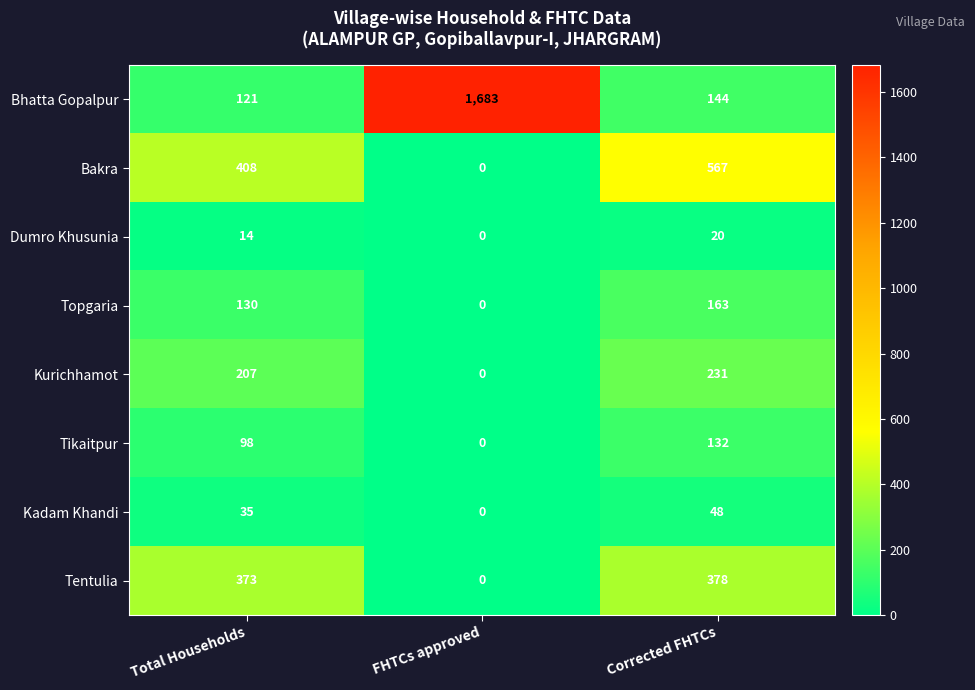

At which label is Kurichhamot closest to 115?

Total Households